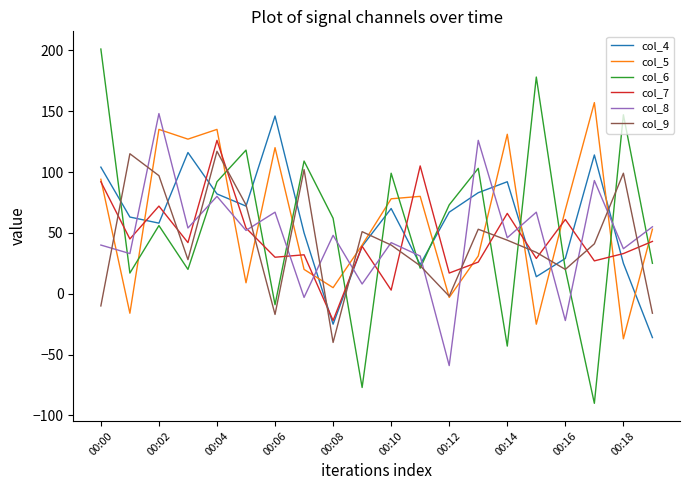

What is the minimum value for col_6?

-90